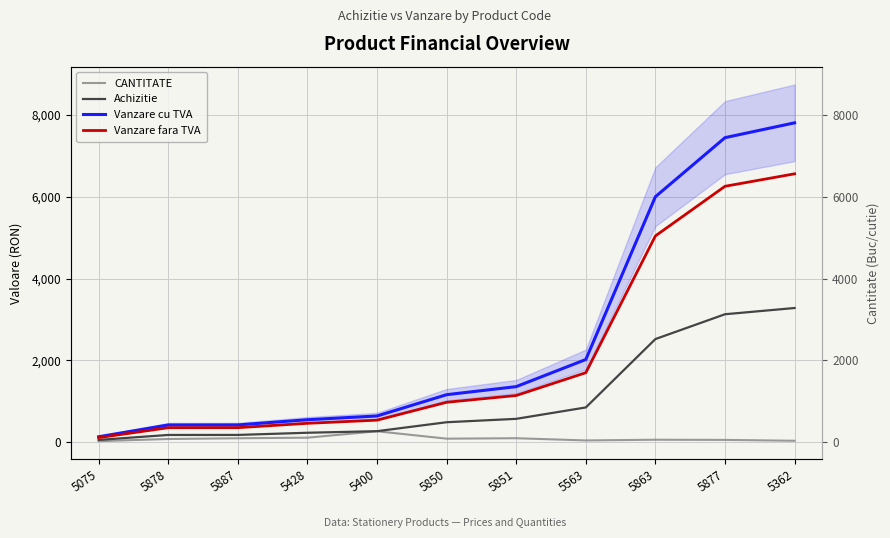

How many lines are shown in the chart?

4